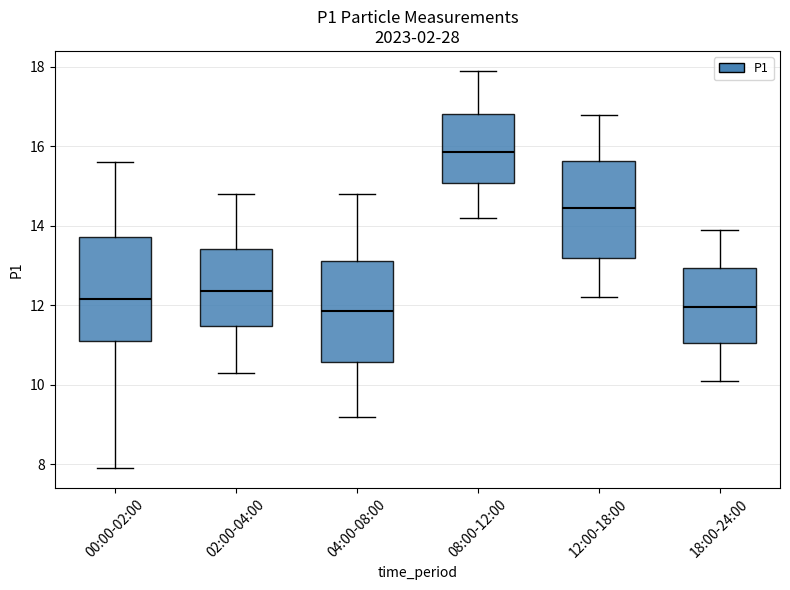

Reading left to right, transcribe this box plot: for each box, give where its median line is, the range the box spans, and where its two whiskers end, as read against the y-axis. The values are not printed on the chart, so give them approximately, as read against the axis.

00:00-02:00: median 12.2, box 11.0 to 13.8, whiskers 8.0 to 15.6
02:00-04:00: median 12.4, box 11.4 to 13.4, whiskers 10.4 to 14.8
04:00-08:00: median 11.8, box 10.6 to 13.2, whiskers 9.2 to 14.8
08:00-12:00: median 15.8, box 15.0 to 16.8, whiskers 14.2 to 18.0
12:00-18:00: median 14.4, box 13.2 to 15.6, whiskers 12.2 to 16.8
18:00-24:00: median 12.0, box 11.0 to 13.0, whiskers 10.2 to 14.0